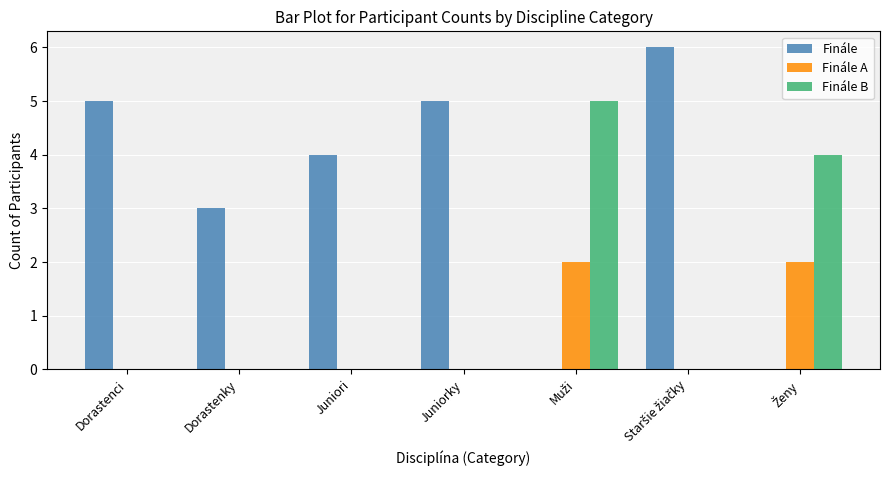

Are the bars grouped side by side (vs. stacked)?

Yes